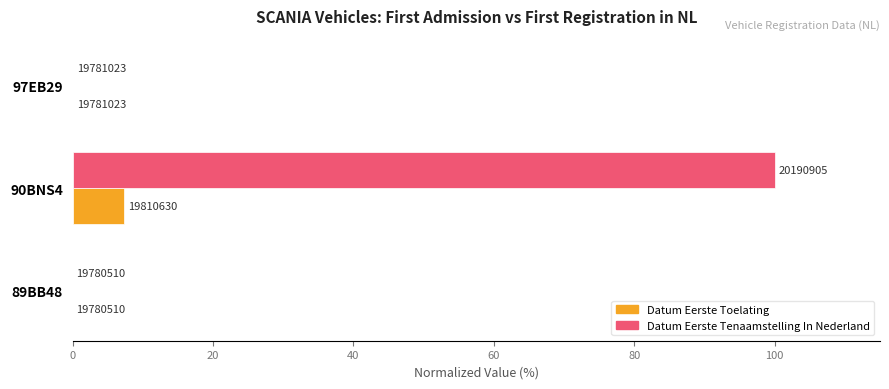

At how many categories does at least one series exceed 4?

1